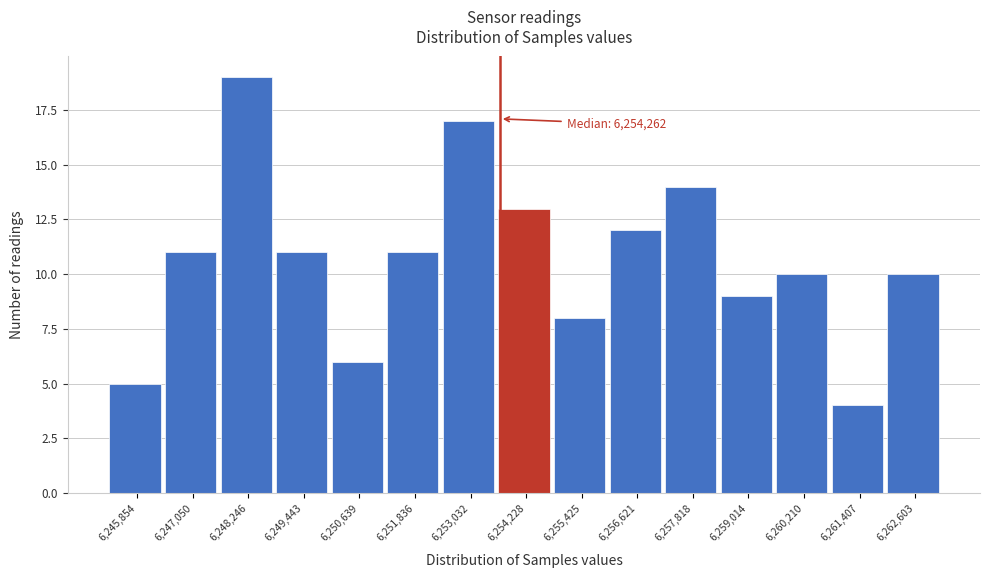

Reading left to right, transcribe all the data shown in this chart.

5	11	19	11	6	11	17	13	8	12	14	9	10	4	10